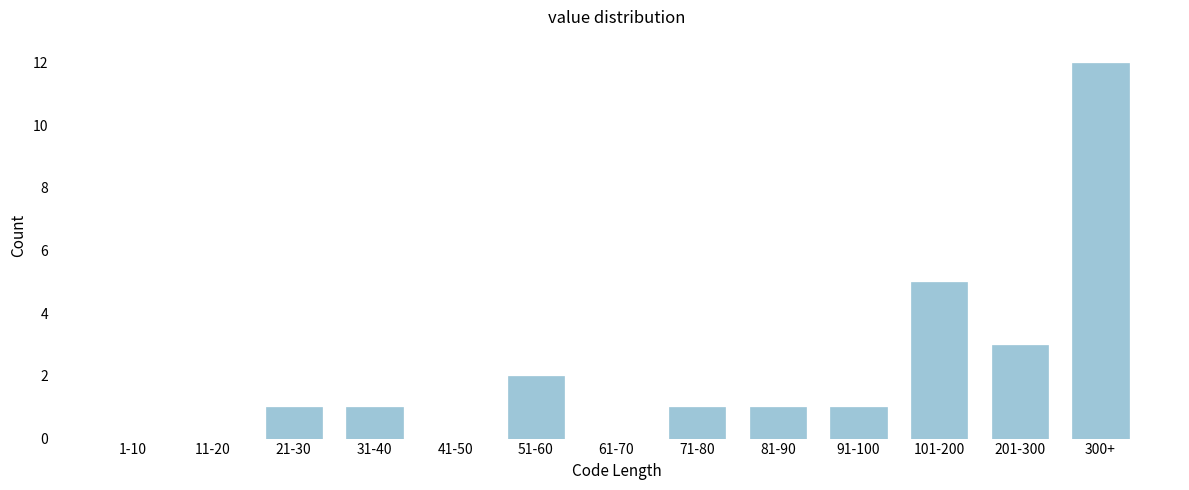

Reading left to right, list all the values displayed in this chart.

1-10=0	11-20=0	21-30=1	31-40=1	41-50=0	51-60=2	61-70=0	71-80=1	81-90=1	91-100=1	101-200=5	201-300=3	300+=12